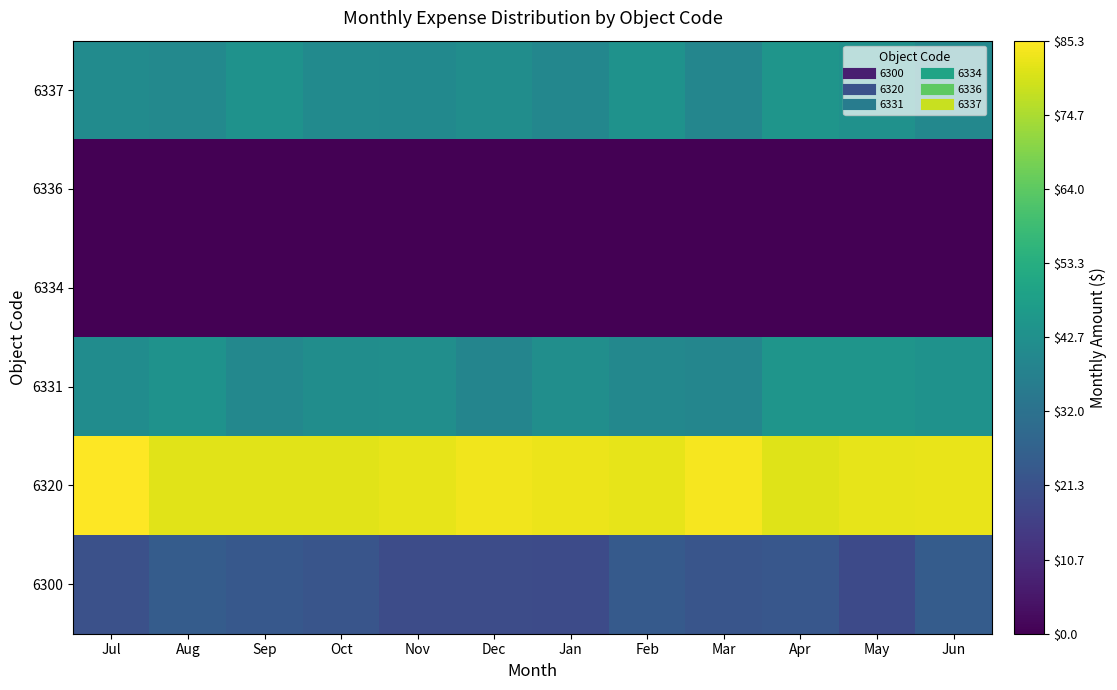

Which series has the largest total across all categories?

6320